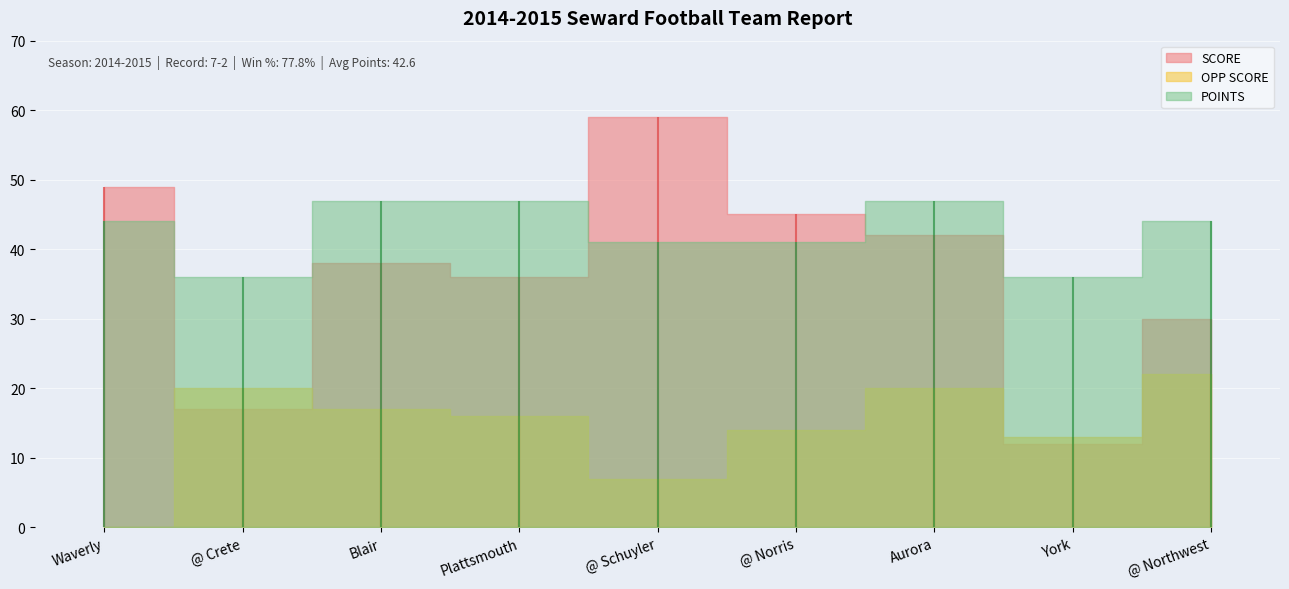

Which series has the largest total across all categories?

POINTS